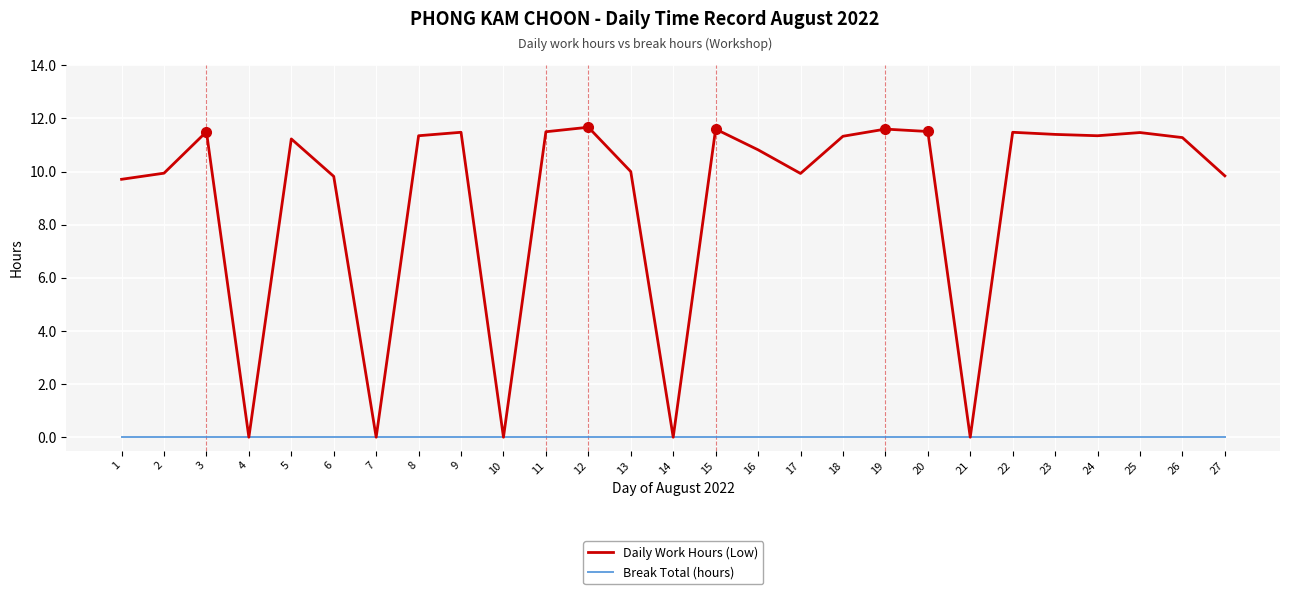

How many categories are shown in the chart?

27